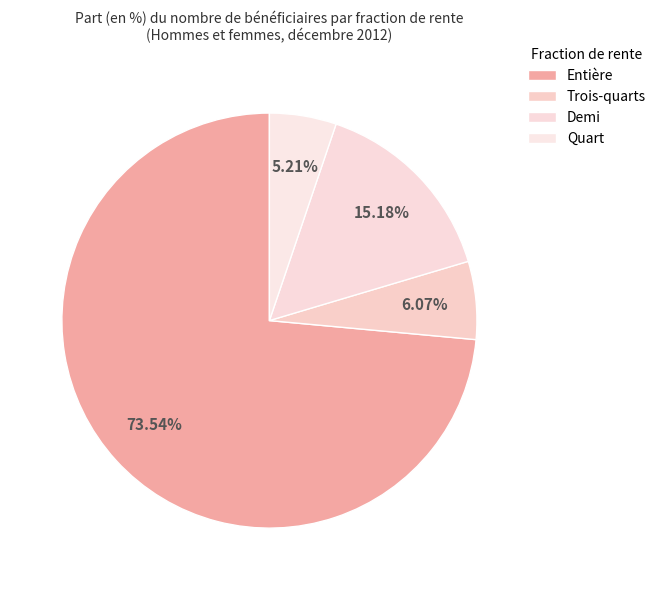

How many segments does this pie chart have?

4